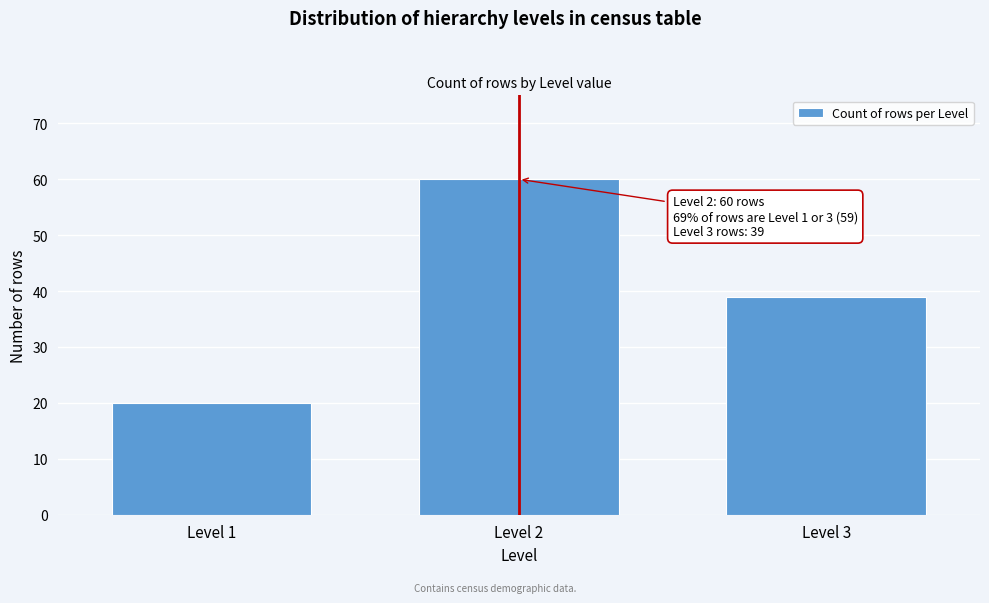

Reading left to right, transcribe all the data shown in this chart.

20	60	39